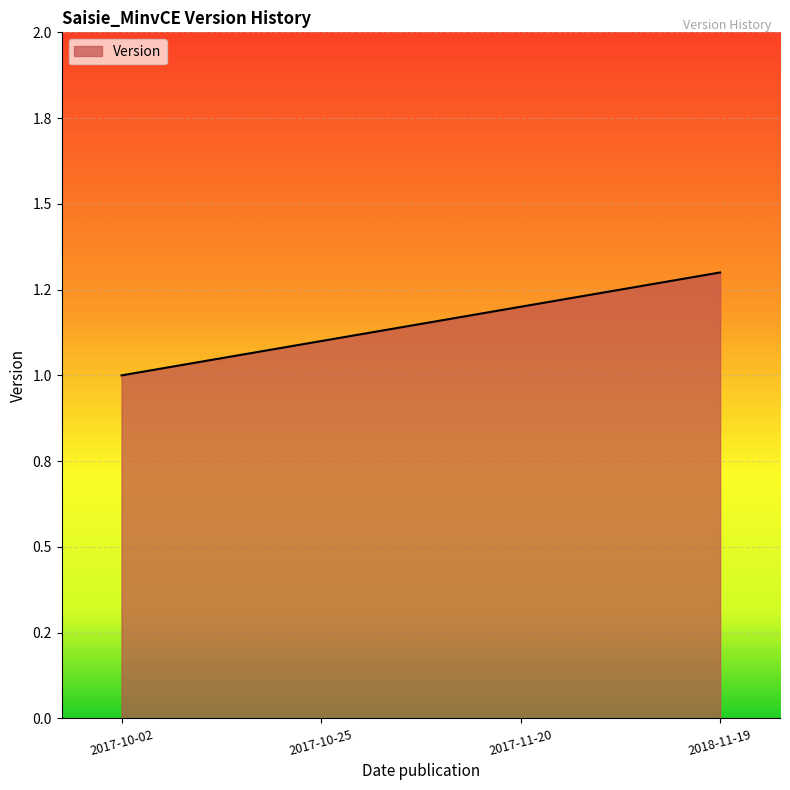

Does the chart display data point markers on the line(s)?

No